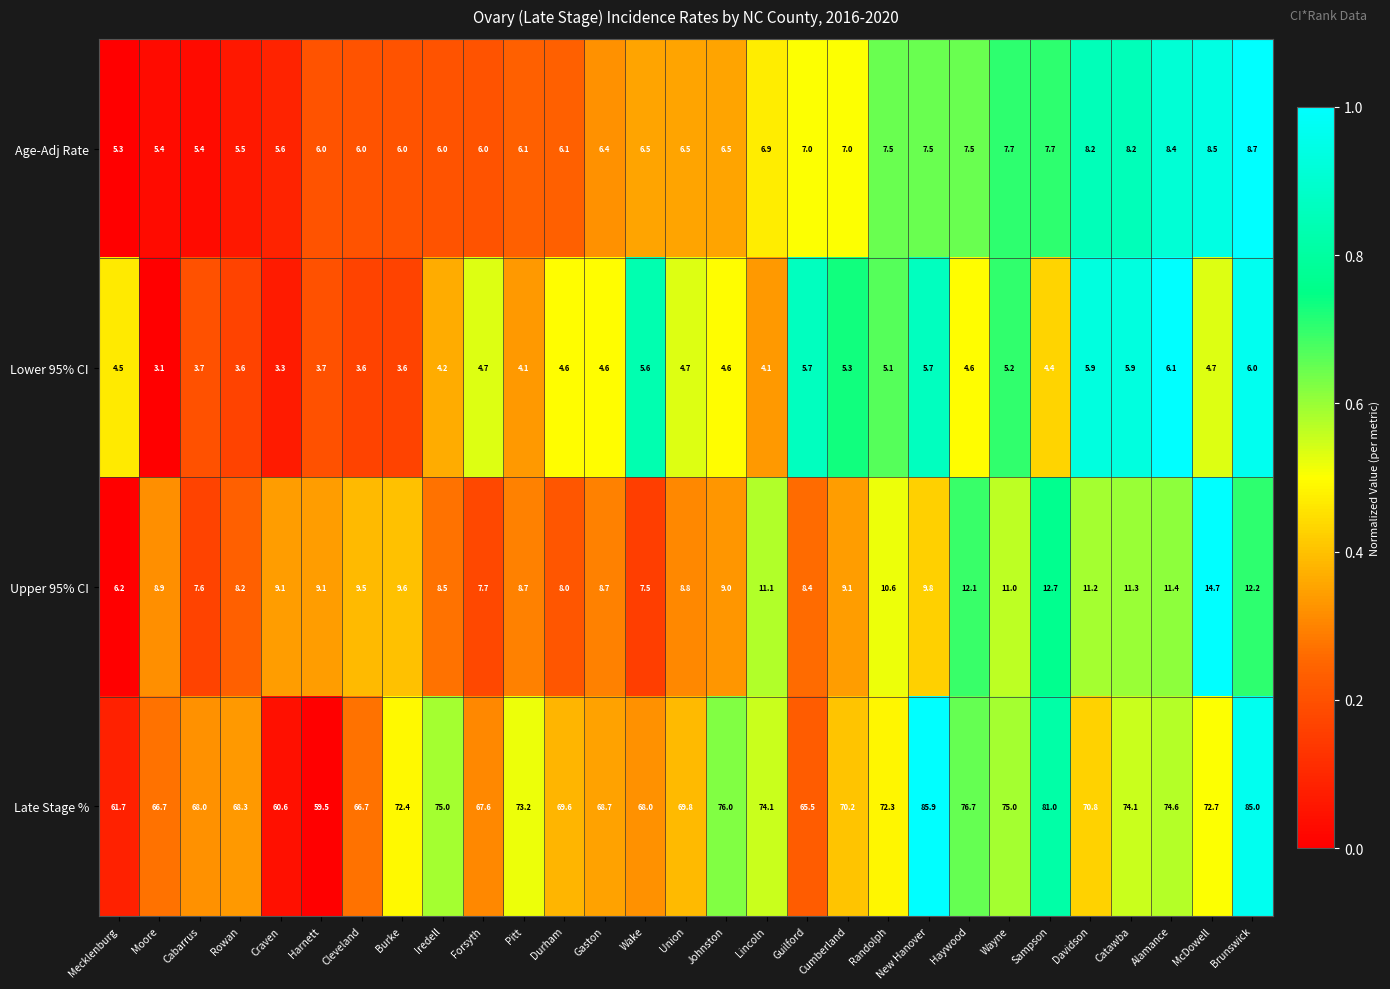

Where does the Lower 95% CI series first go above 4?

Mecklenburg